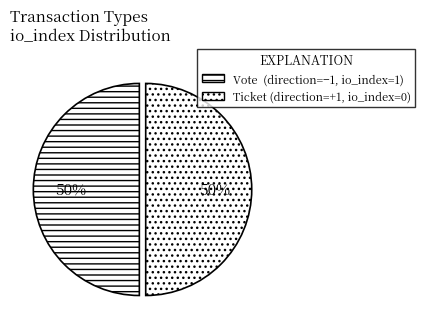

How many slices are in this pie chart?

2